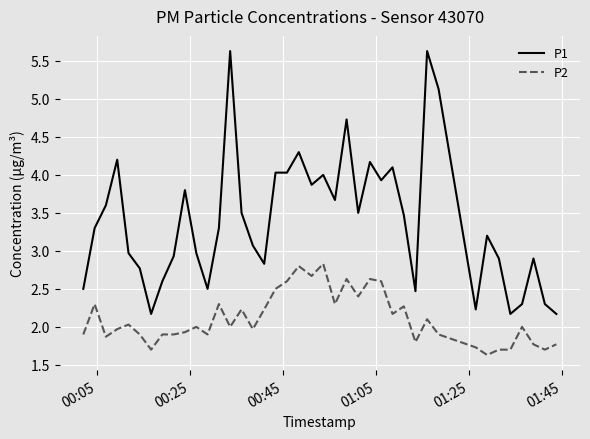

True or false: P2 and P1 cross at least once.

False